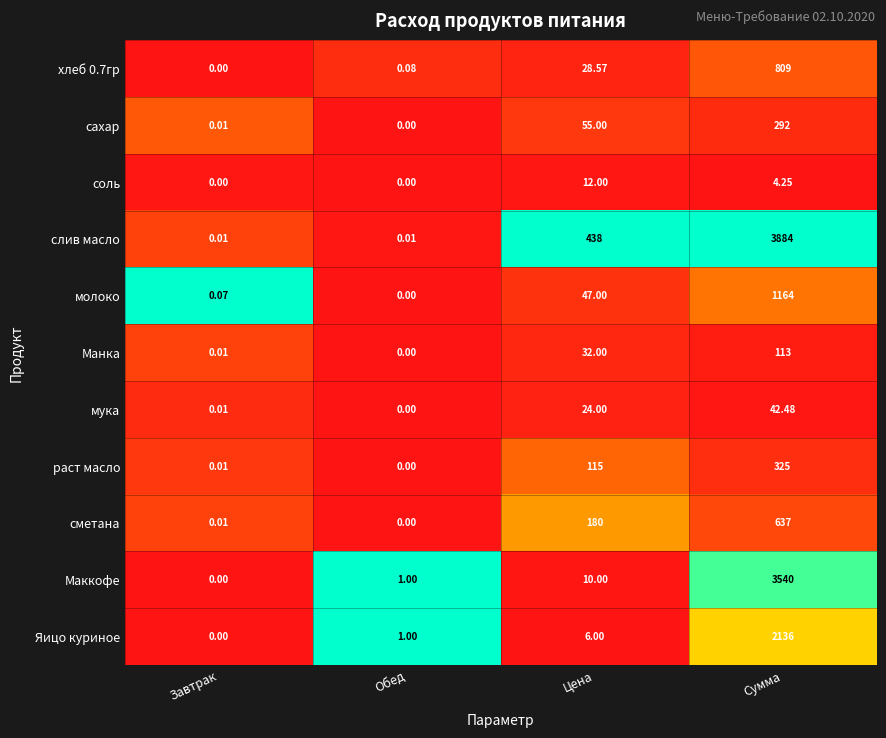

Which series has the widest spread of values?

слив масло